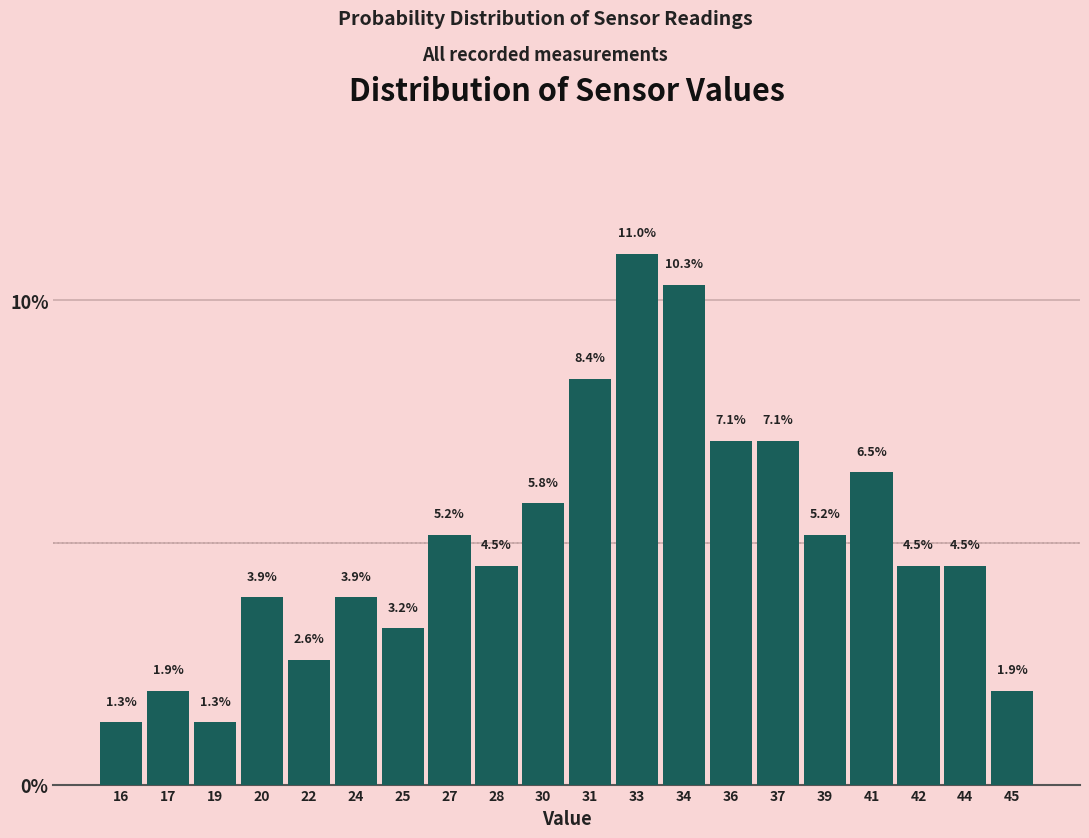

Reading left to right, what are all the values shown in this chart?

1.3	1.9	1.3	3.9	2.6	3.9	3.2	5.2	4.5	5.8	8.4	11.0	10.3	7.1	7.1	5.2	6.5	4.5	4.5	1.9